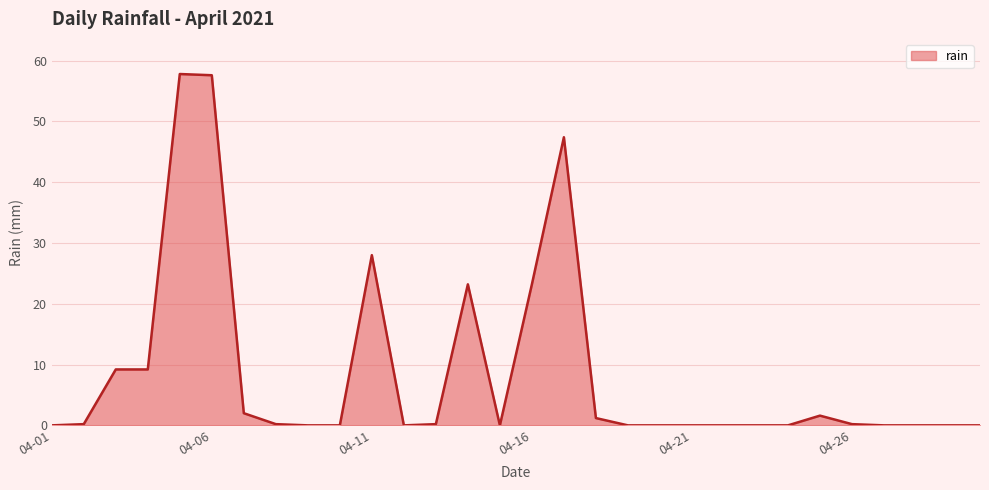

What is the greatest value displayed?

57.8